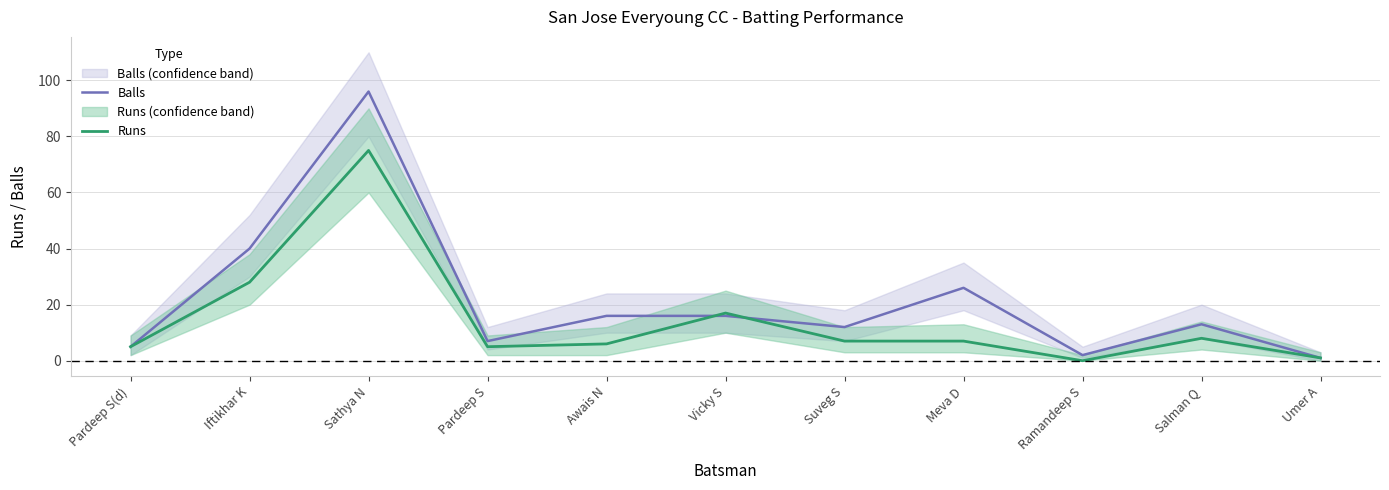

How many distinct data groups are displayed?

2